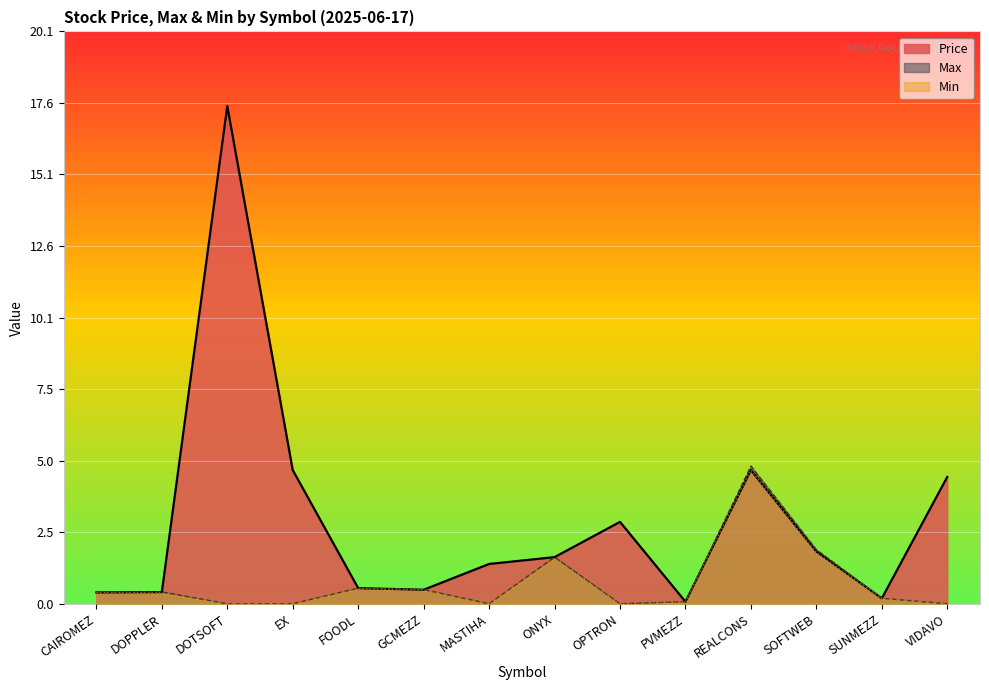

Rank the series at DOPPLER from highest to lowest value.

Max, Price, Min